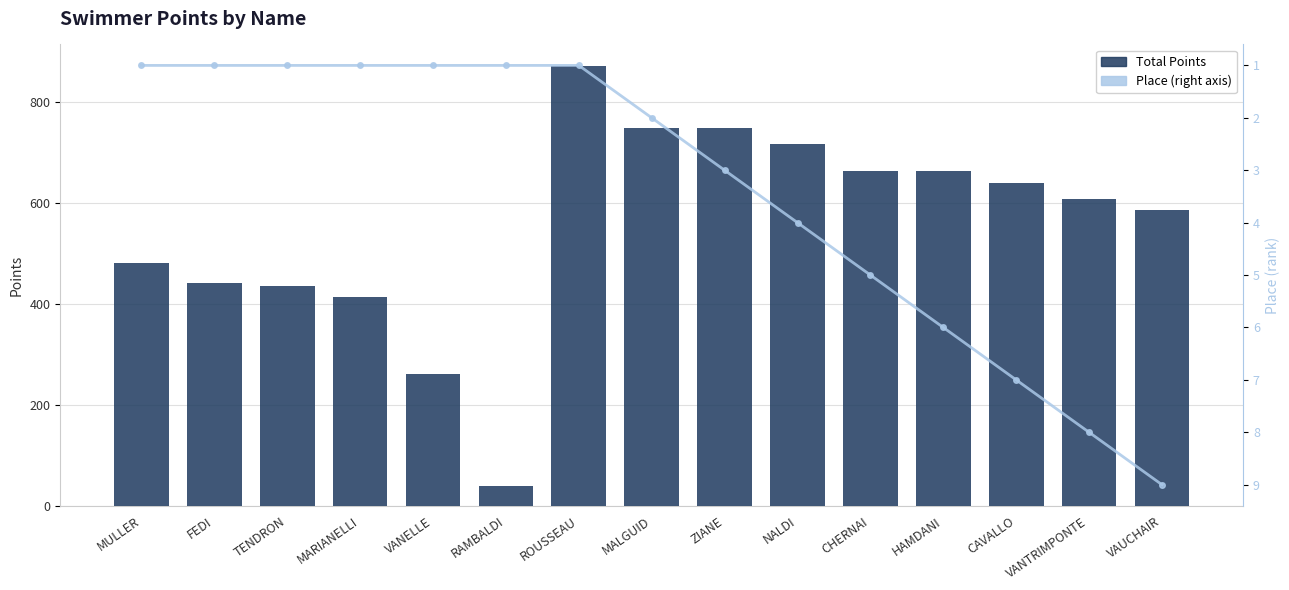

What is the value of the Place (right axis) bar at the 3rd from the left?

1